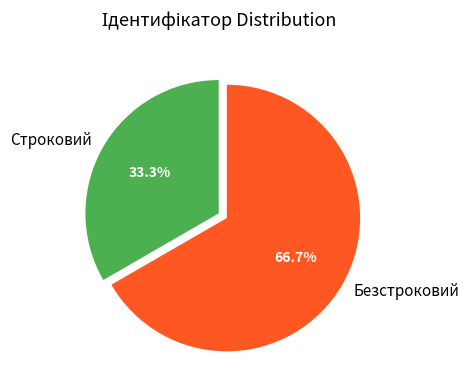

What portion of the pie excludes Строковий?

66.7%